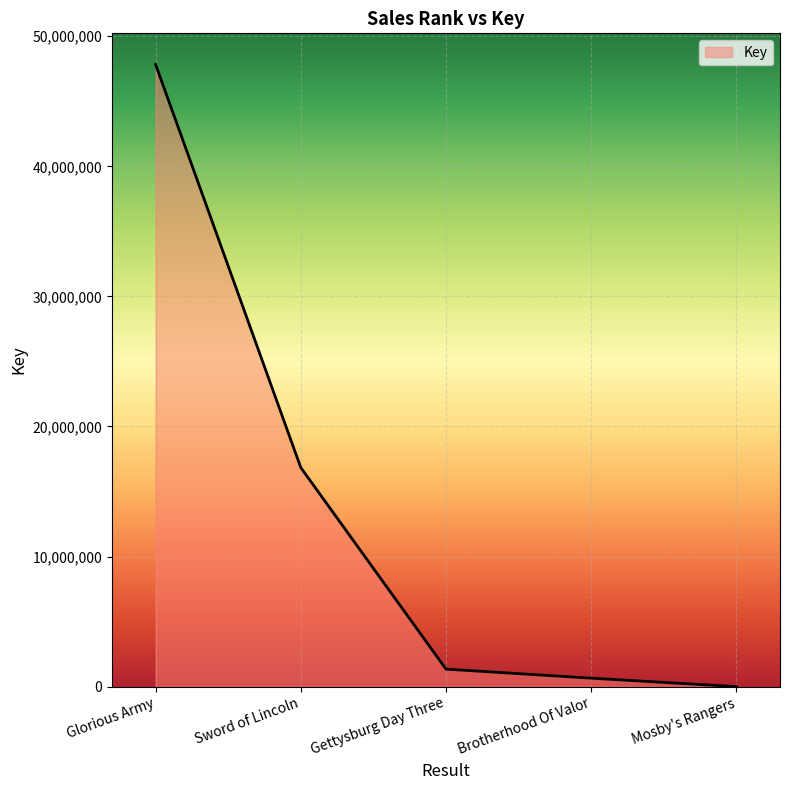

Which category has the highest value across all series?

Glorious Army